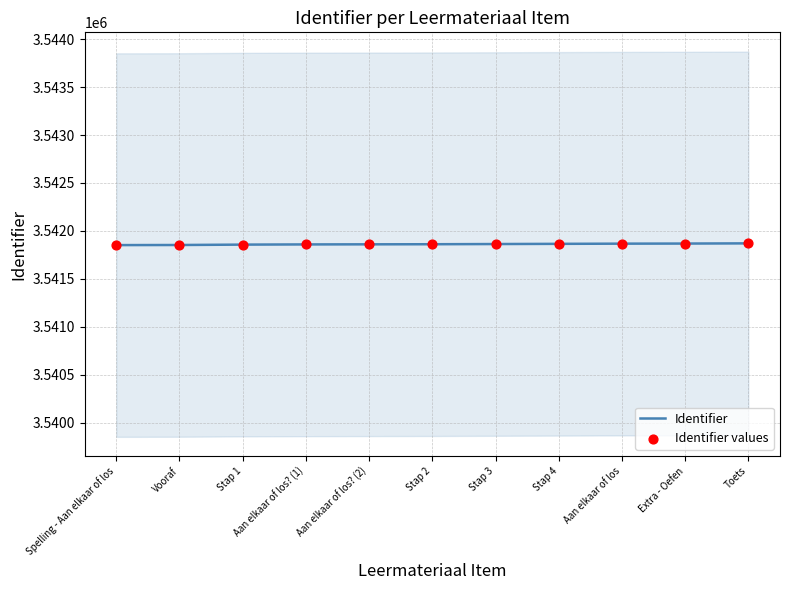

Which series contains the highest Y value?

Identifier